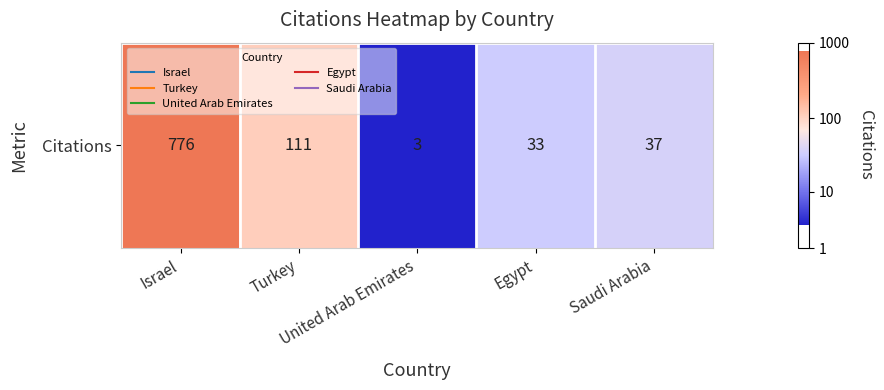

Approximately how many times larger is the value at Saudi Arabia compared to Turkey?

0.8